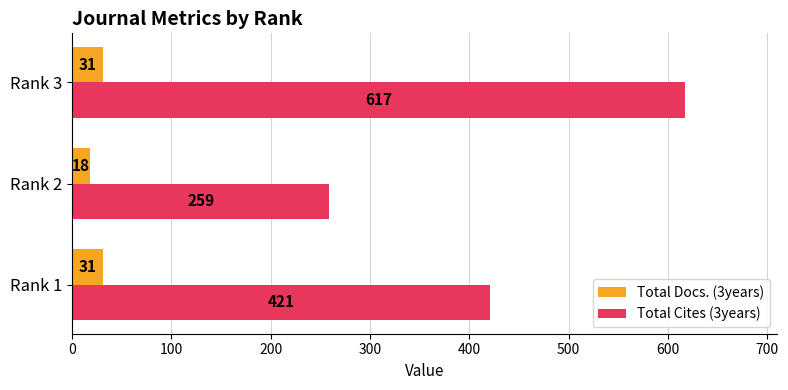

At which category is the sum across all series the highest?

Rank 3